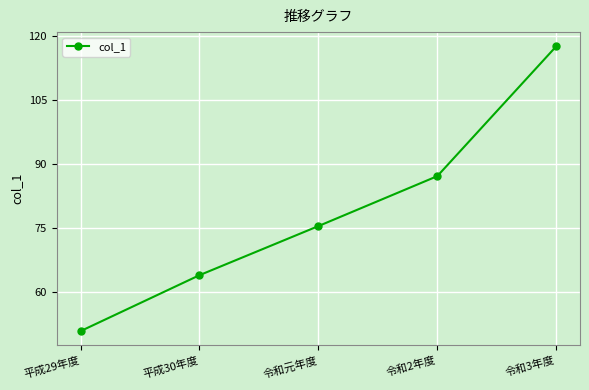

Reading left to right, what are all the values shown in this chart?

平成29年度=50.9	平成30年度=64.0	令和元年度=75.5	令和2年度=87.2	令和3年度=117.6